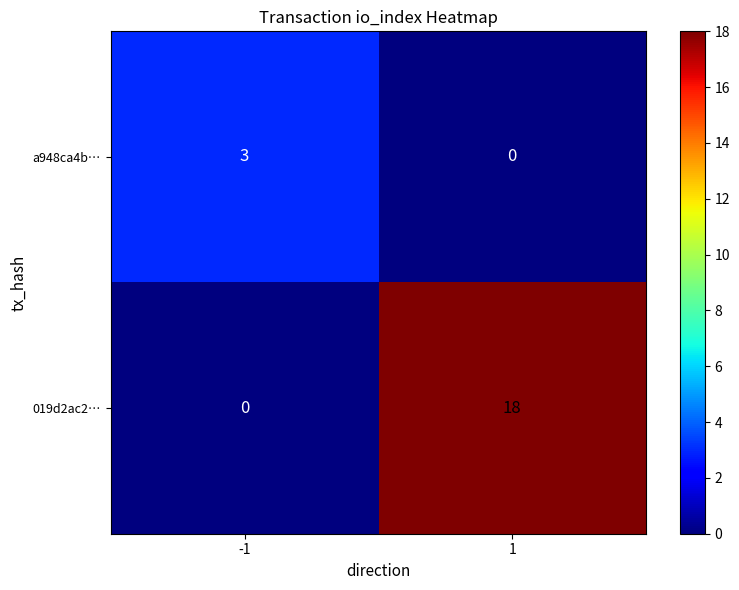

At 1, list the series in order from smallest to largest.

a948ca4b…, 019d2ac2…